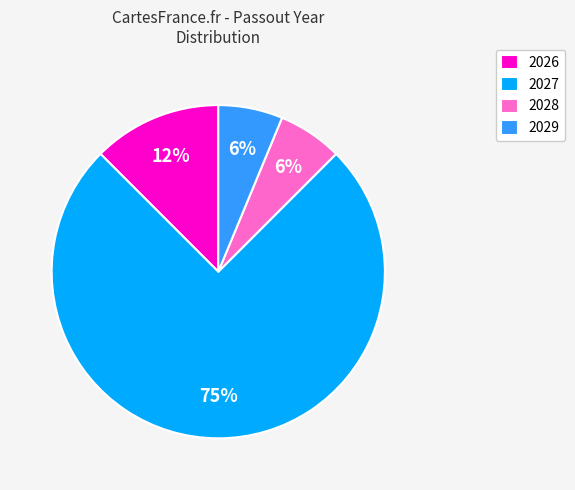

What is the largest slice in the pie chart?

2027